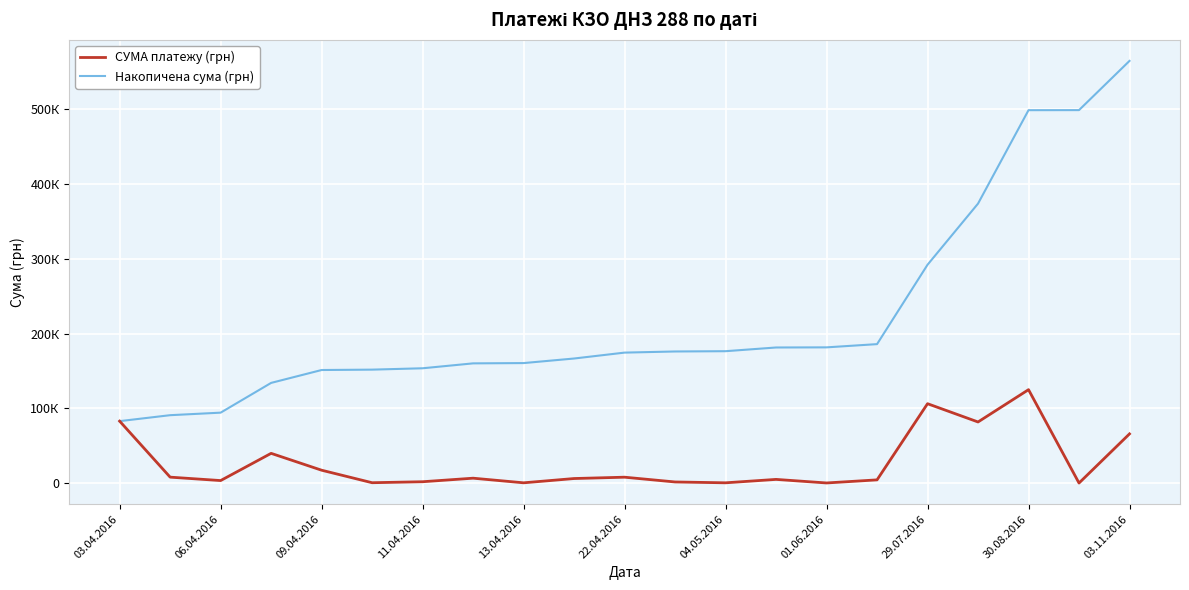

Which series has the largest range (max minus min)?

Накопичена сума (грн)